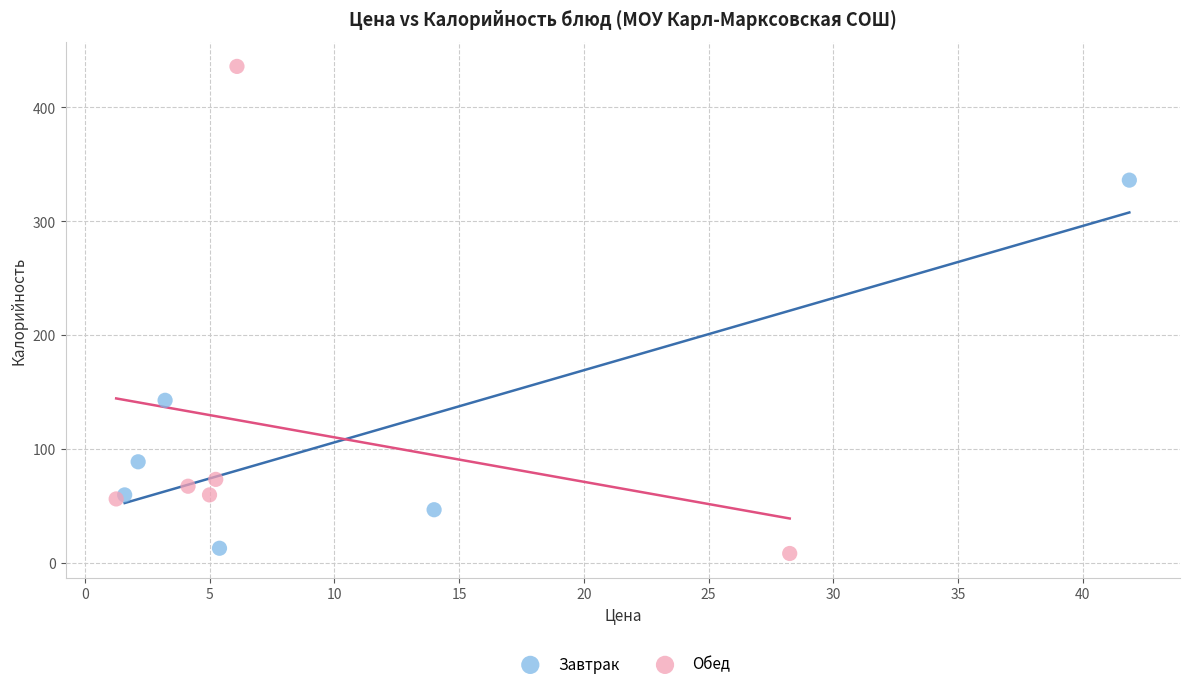

Which series contains the highest Y value?

Обед